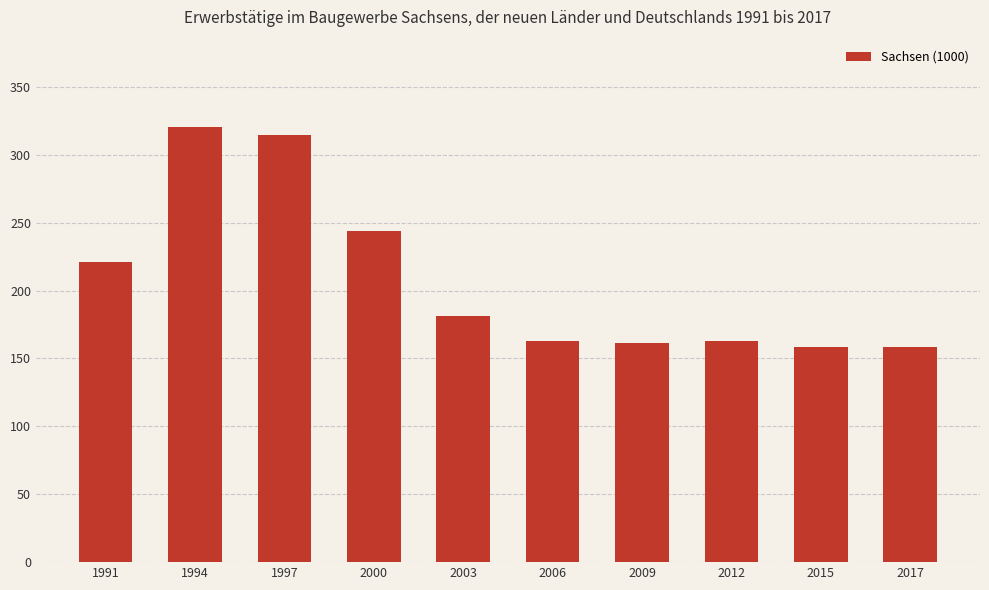

Is it true that the value at 2000 is 360.8?

False